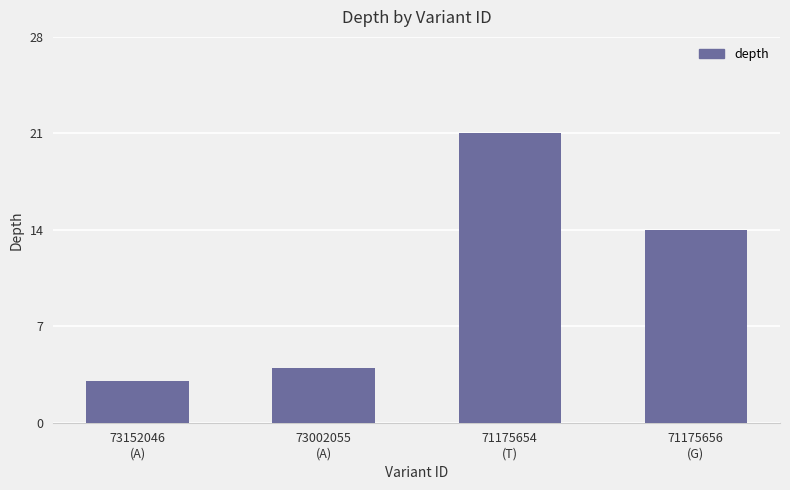

How many categories are shown in the chart?

4